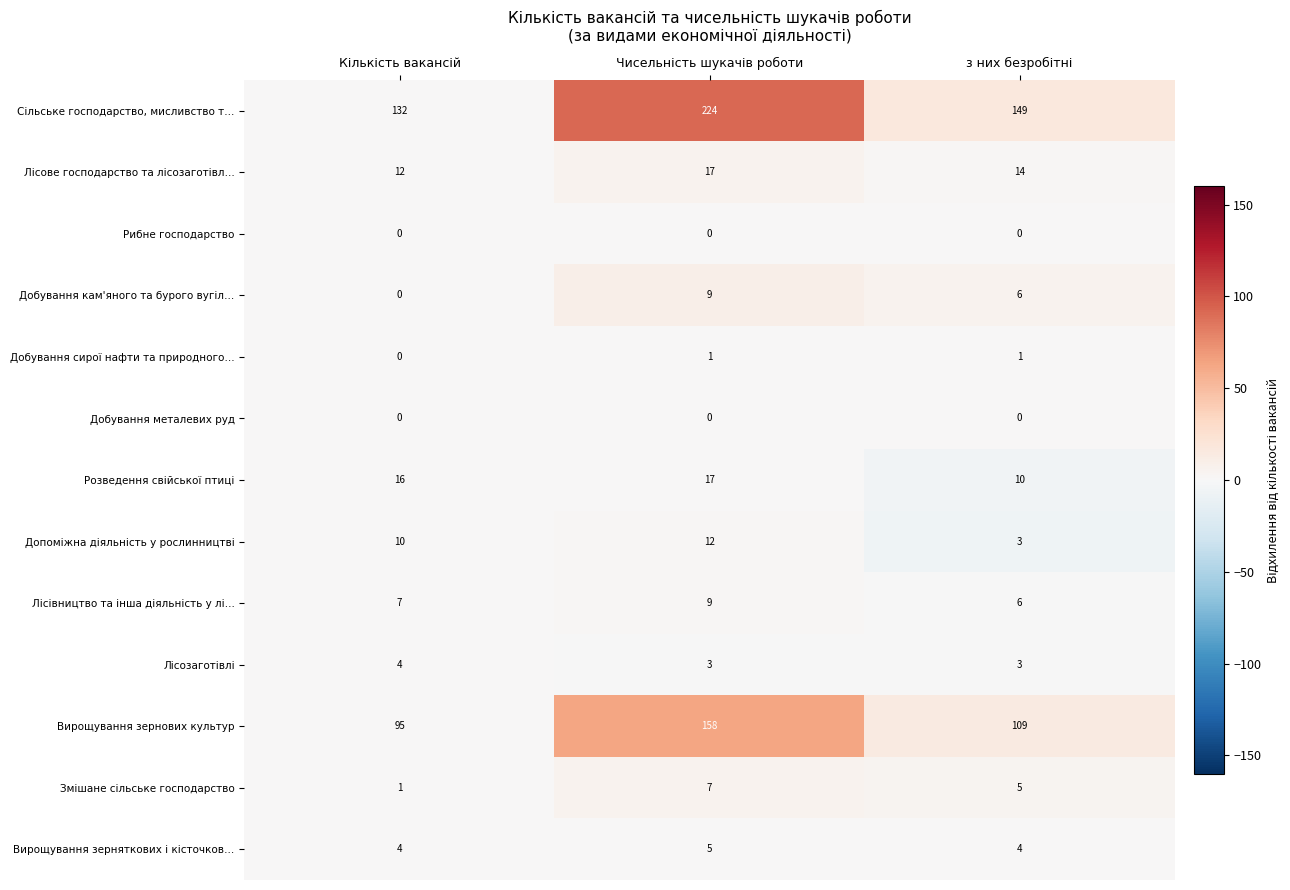

What is the greatest value displayed?

224